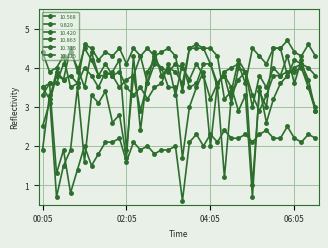

Which series has the largest range (max minus min)?

9.829